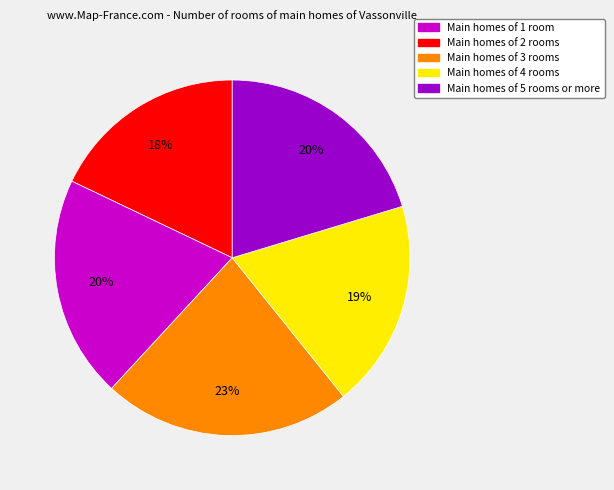

Does any single category account for the majority?

No